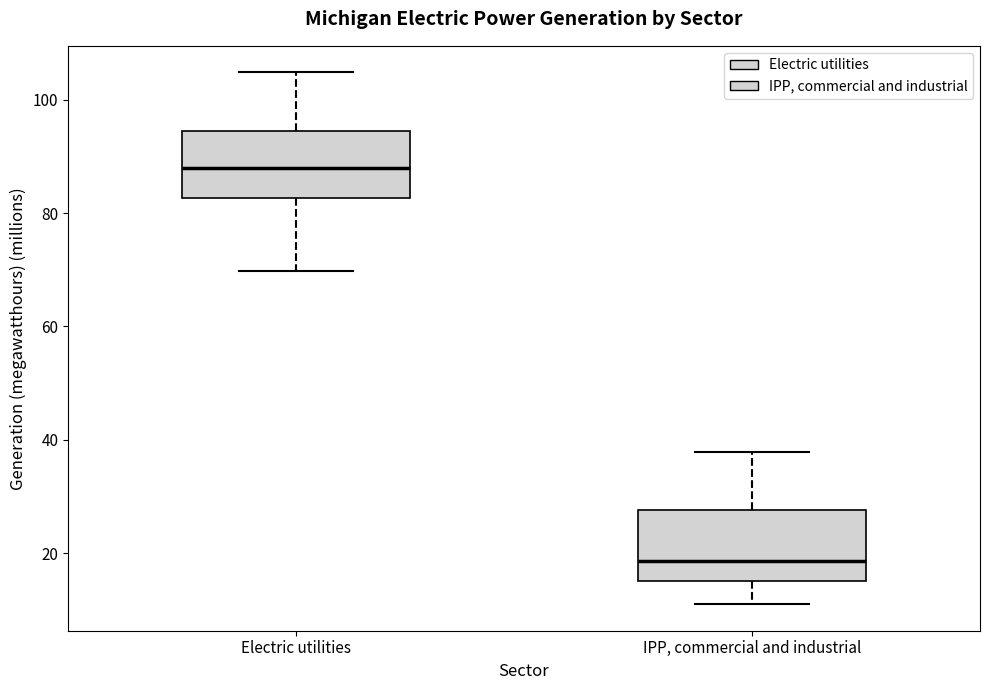

Reading left to right, transcribe this box plot: for each box, give where its median line is, the range the box spans, and where its two whiskers end, as read against the y-axis. The values are not printed on the chart, so give them approximately, as read against the axis.

Electric utilities: median 88, box 82 to 94, whiskers 70 to 104
IPP, commercial and industrial: median 18, box 16 to 28, whiskers 12 to 38